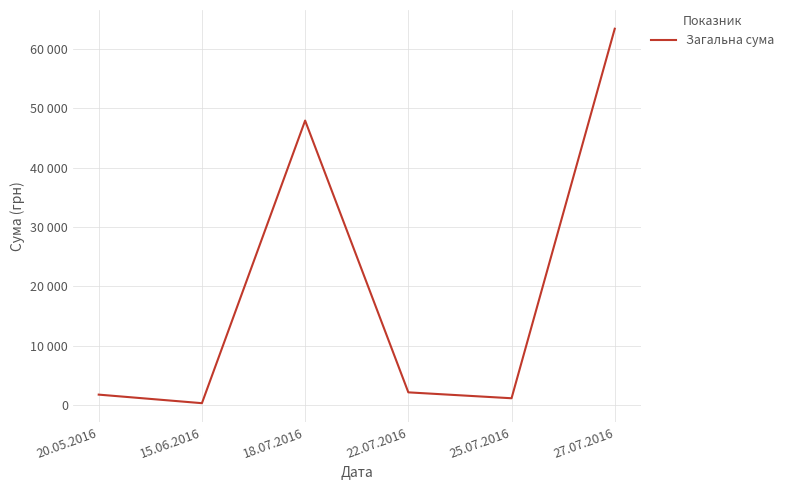

Reading left to right, extract all data points from this chart.

20.05.2016=1807.0	15.06.2016=367.2	18.07.2016=47904.0	22.07.2016=2188.9	25.07.2016=1196.0	27.07.2016=63354.0